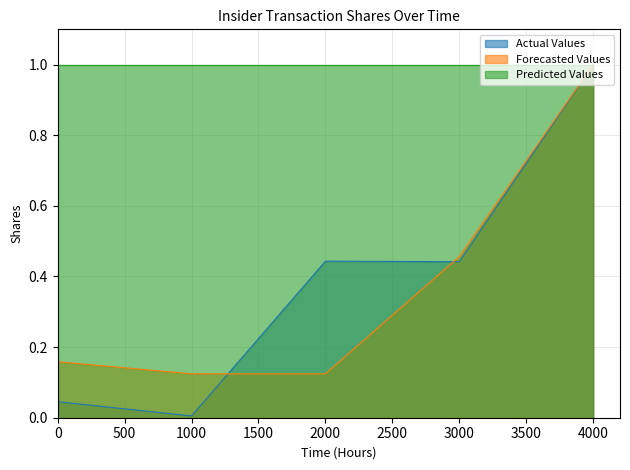

What is the difference between the second highest and second lowest values in the Actual Values series?

0.4